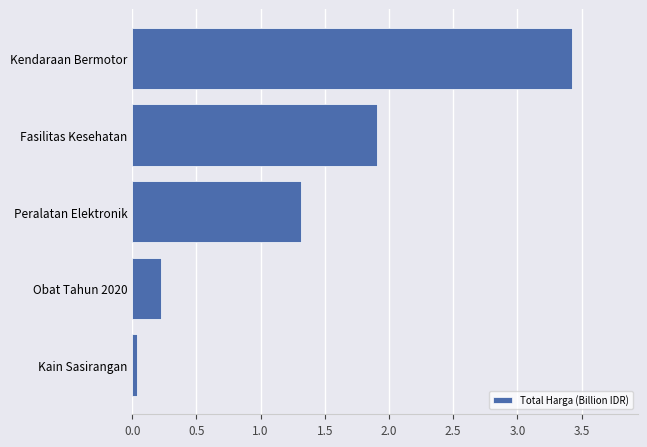

What is the sum of all values?

6.9